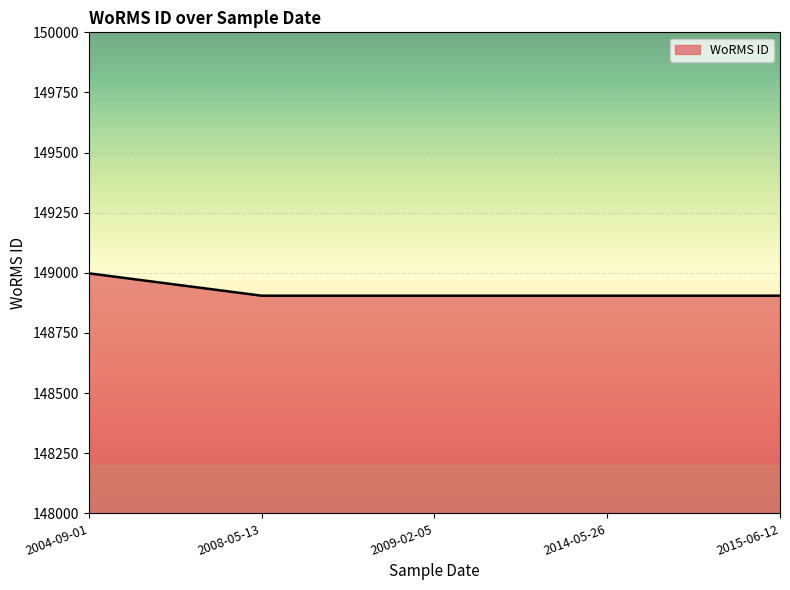

The value at 2009-02-05 is 229843. True or false?

False